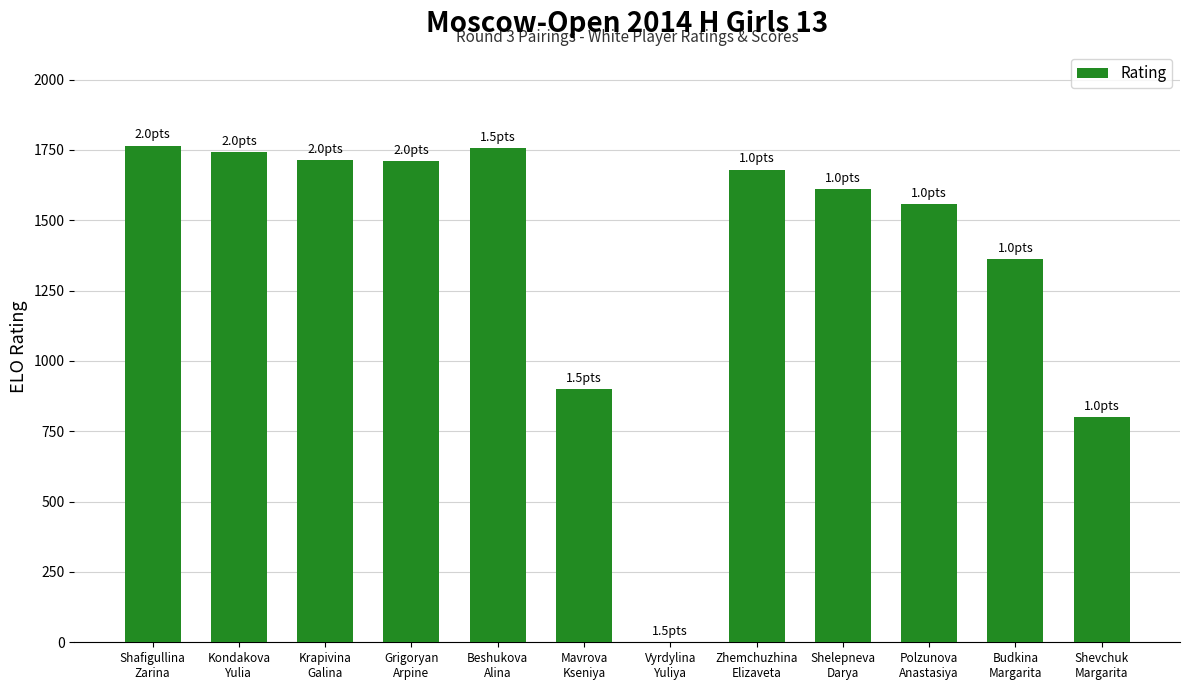

How many distinct data groups are displayed?

1